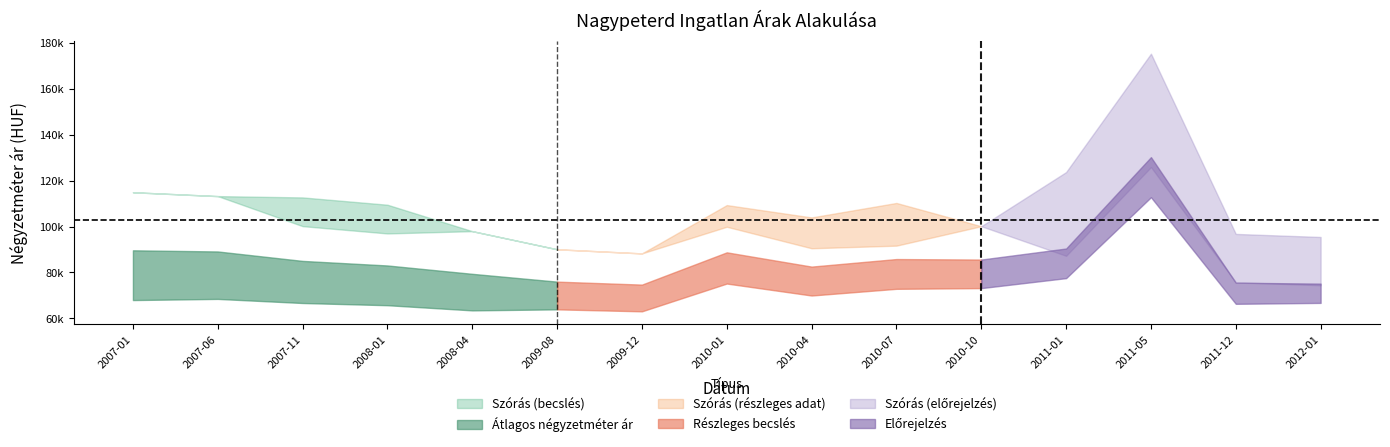

What is the sum of all Szórás alsó határ values?

1447184